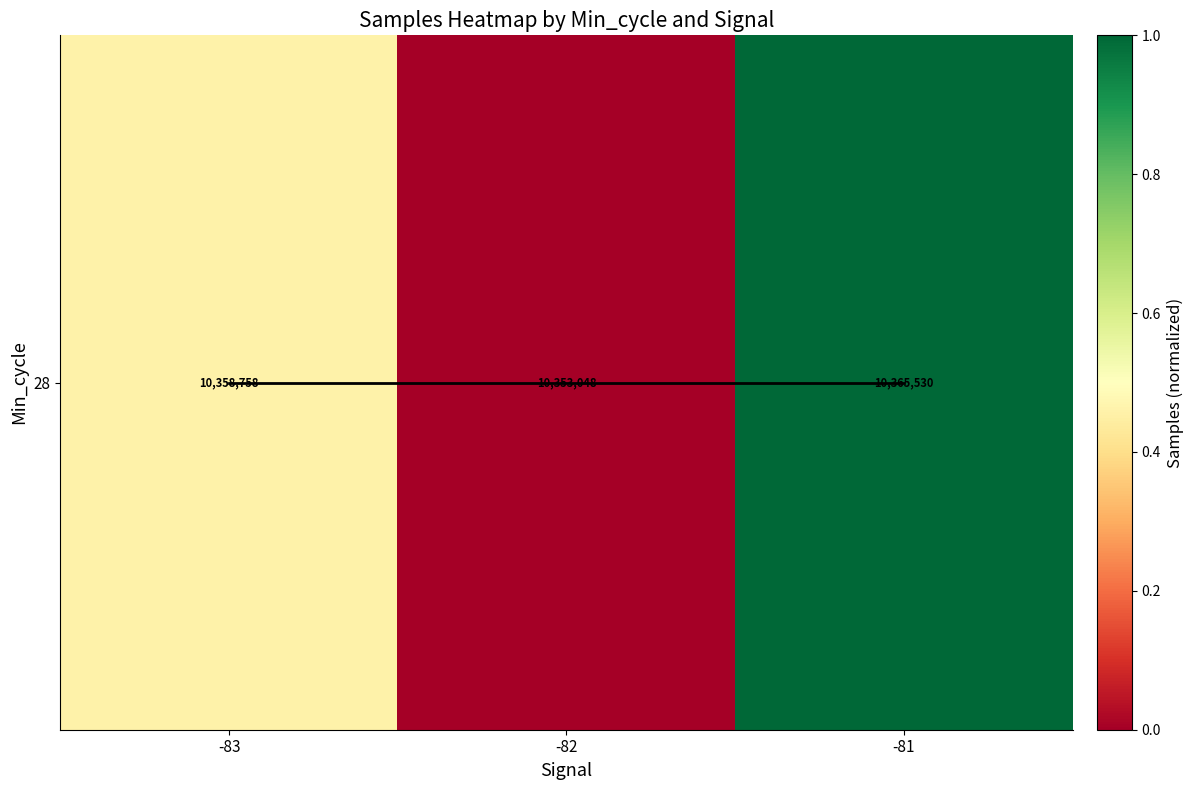

What is the difference between the 28 values at -83 and -82?

0.5